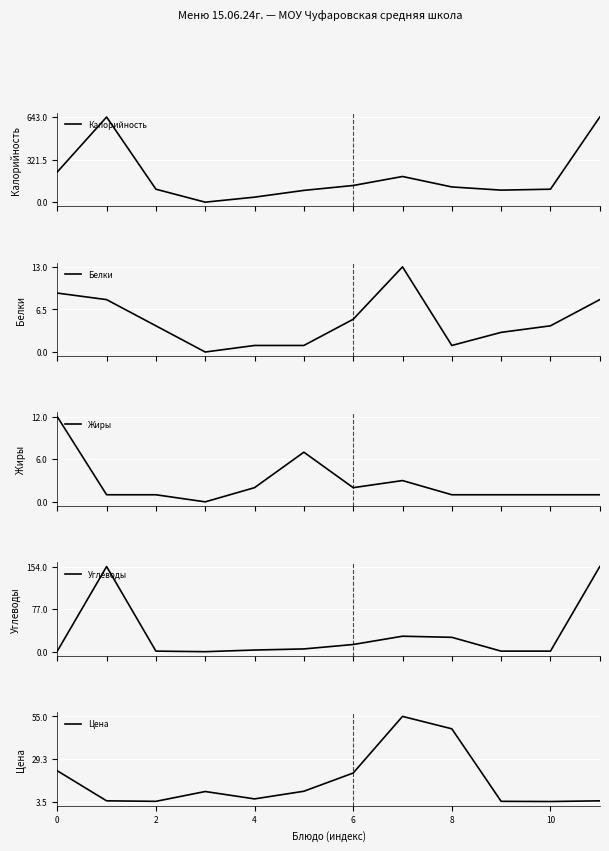

Which series has the largest total across all categories?

Калорийность